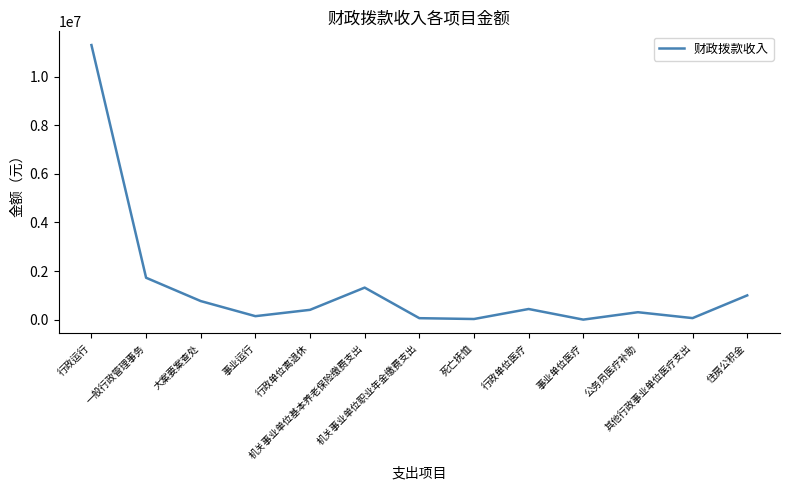

Is it true that the value at 行政单位离退休 is 403049.5?

True